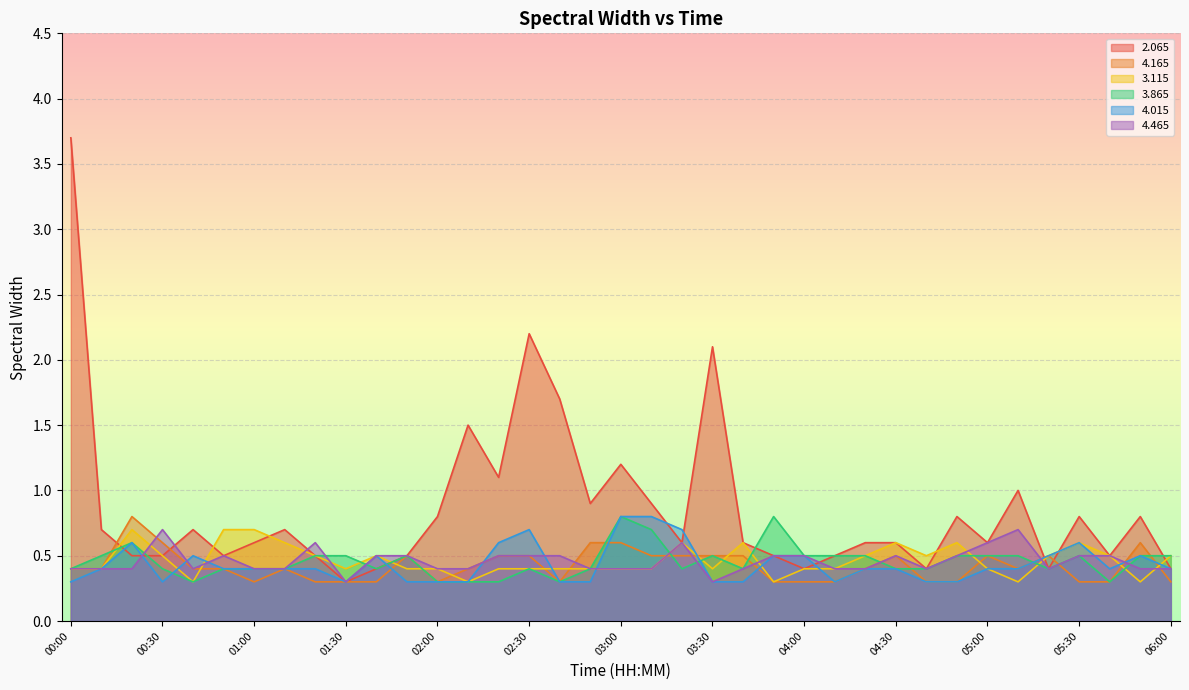

Where is   3.115 nearest to the value 0?

00:40